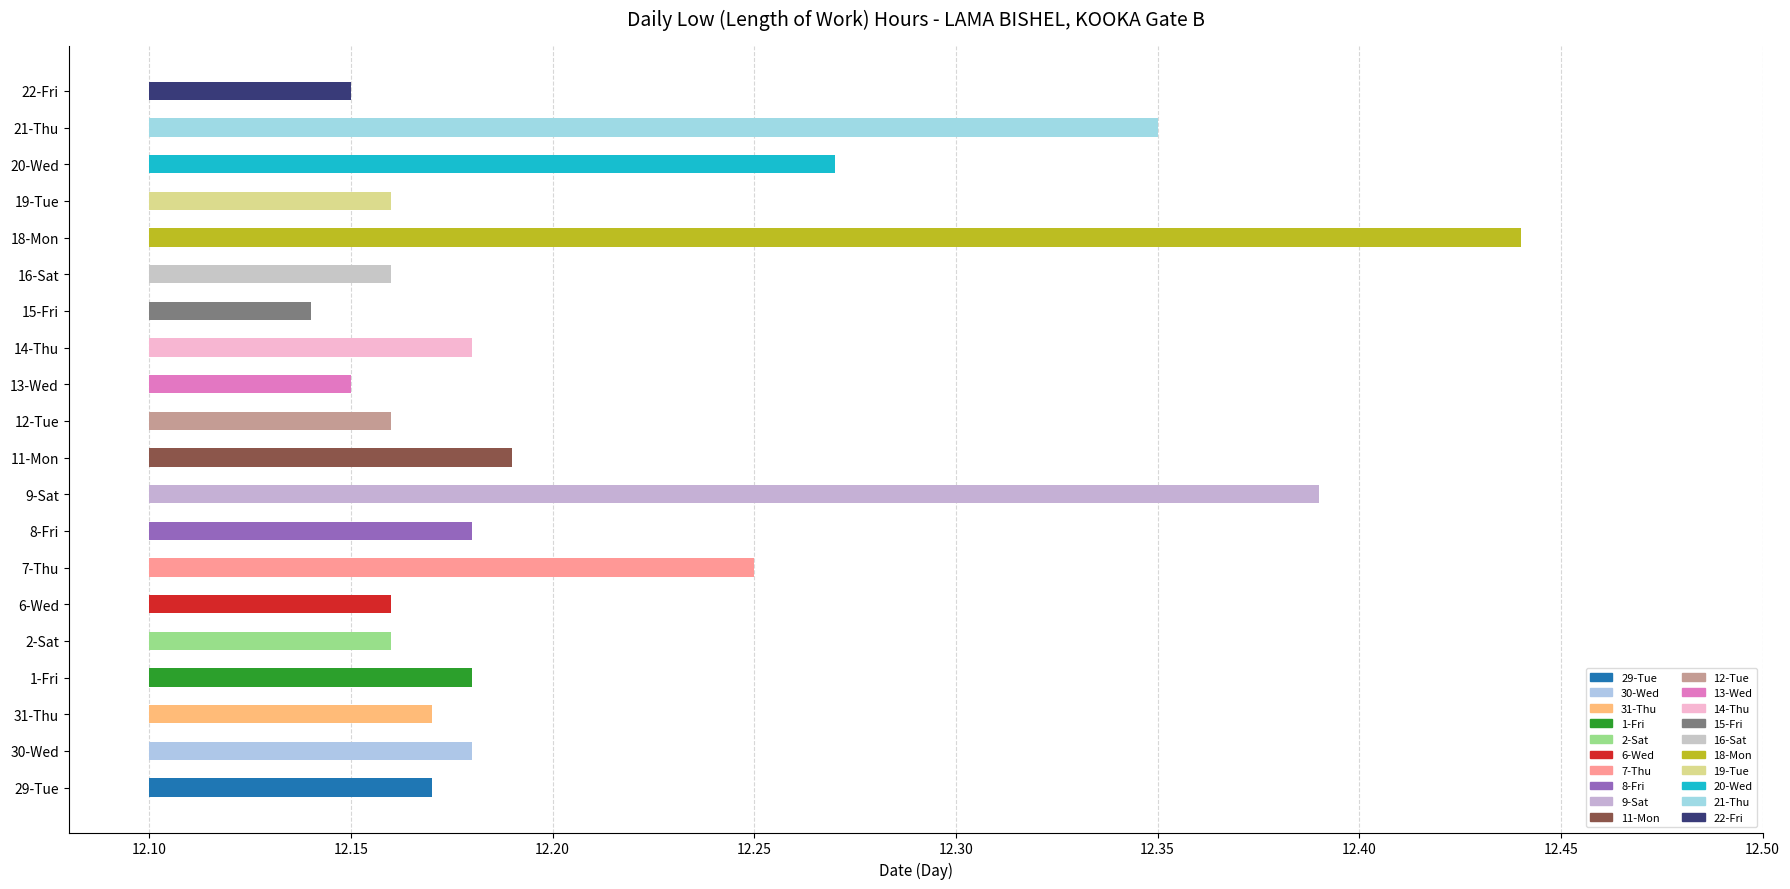

What is the sum of the values at 2-Sat and 29-Tue?

24.3